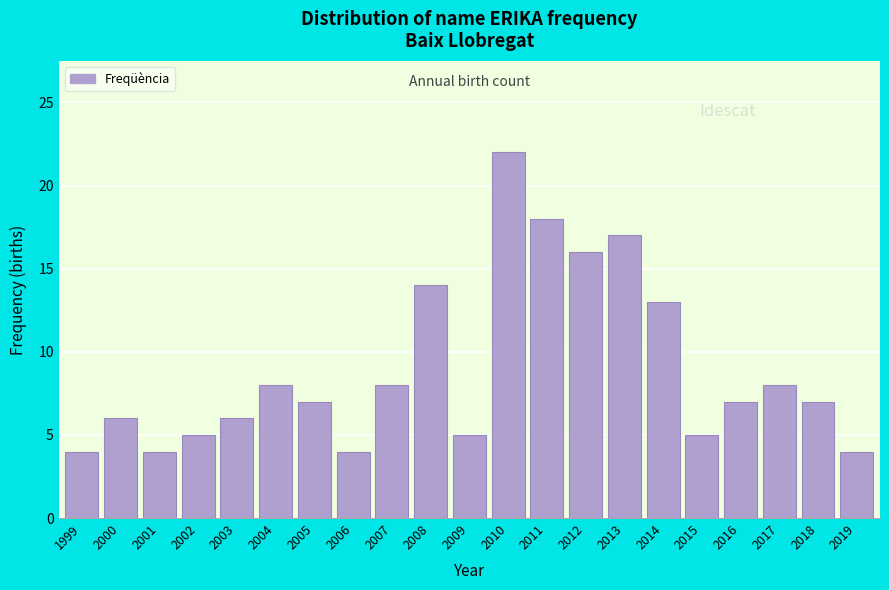

Reading left to right, what are all the values shown in this chart?

1999=4	2000=6	2001=4	2002=5	2003=6	2004=8	2005=7	2006=4	2007=8	2008=14	2009=5	2010=22	2011=18	2012=16	2013=17	2014=13	2015=5	2016=7	2017=8	2018=7	2019=4